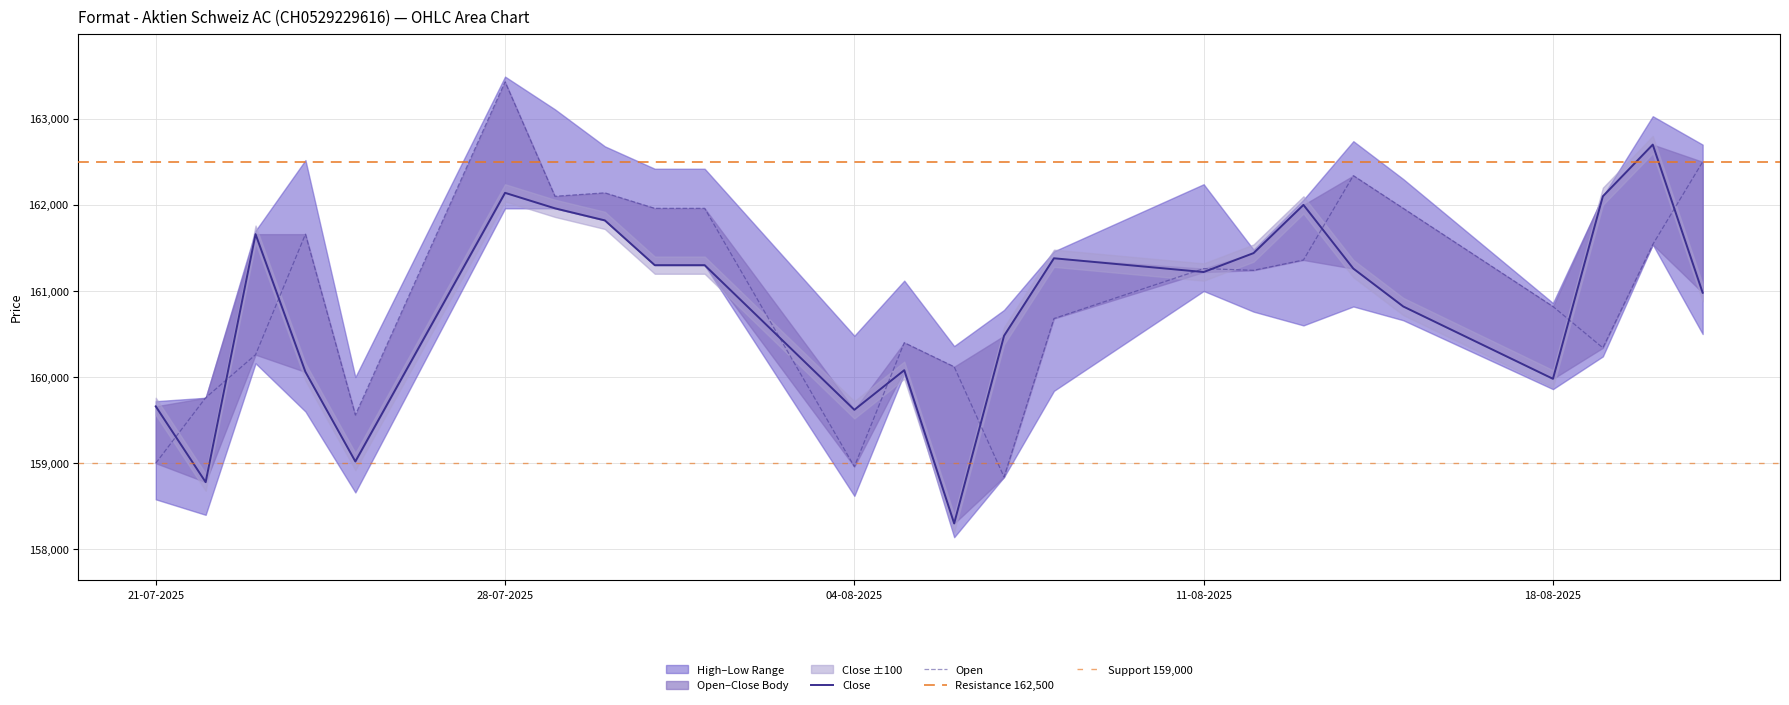

After their last crossing, which series has the higher values: Open or Close?

Open